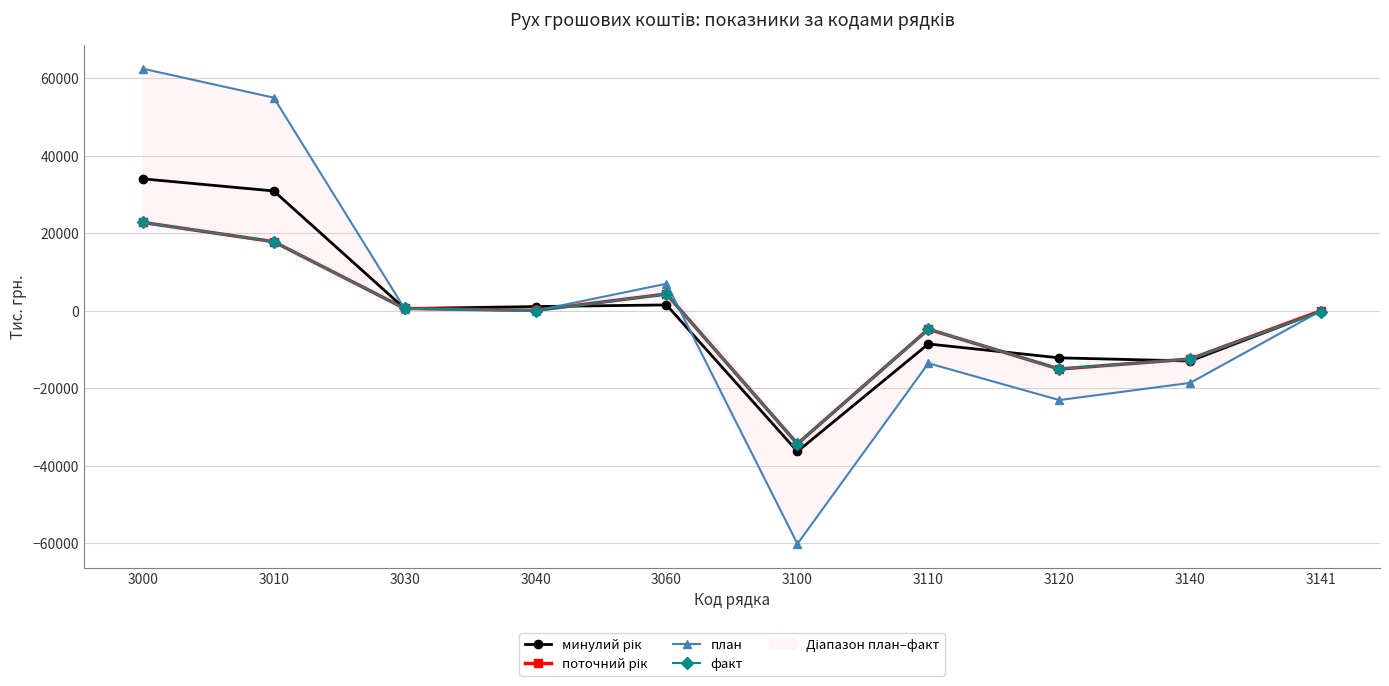

What is the difference between the факт values at 3030 and 3040?

591